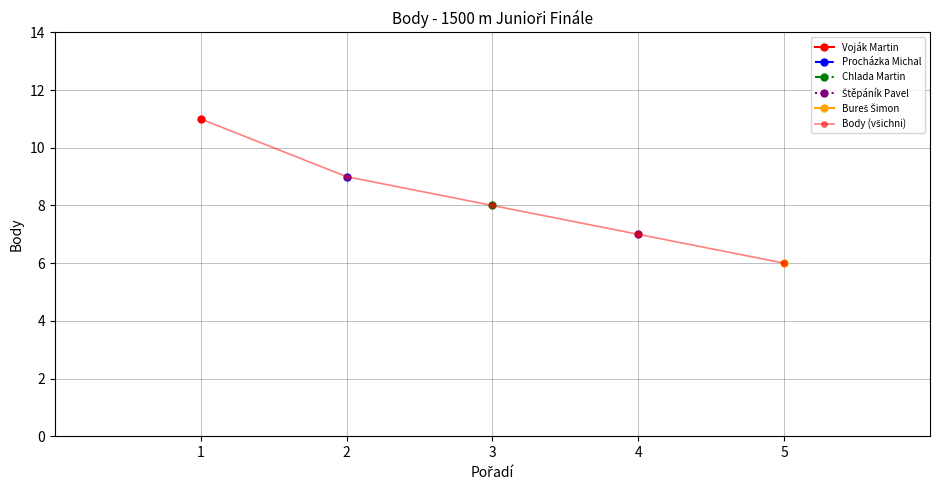

Reading left to right, what are all the values shown in this chart?

11	9	8	7	6